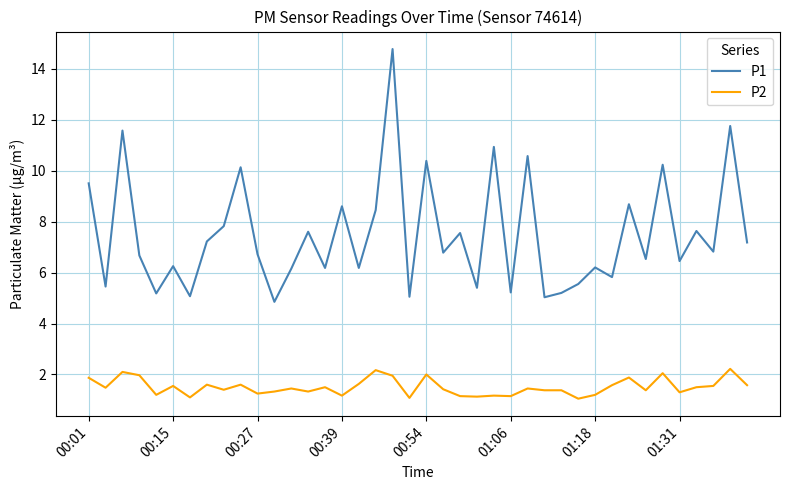

List the series in order of their overall mean, lowest first.

P2, P1